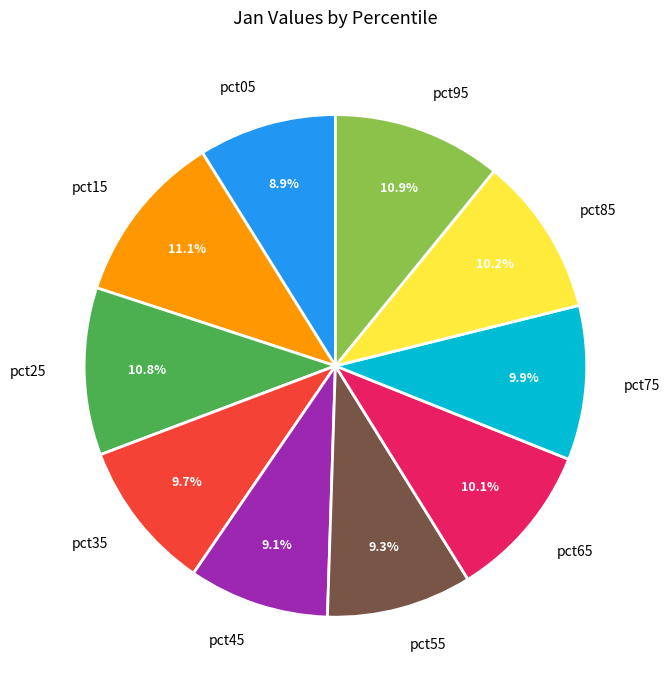

What percentage is the pct65 slice, to the nearest percent?

10%